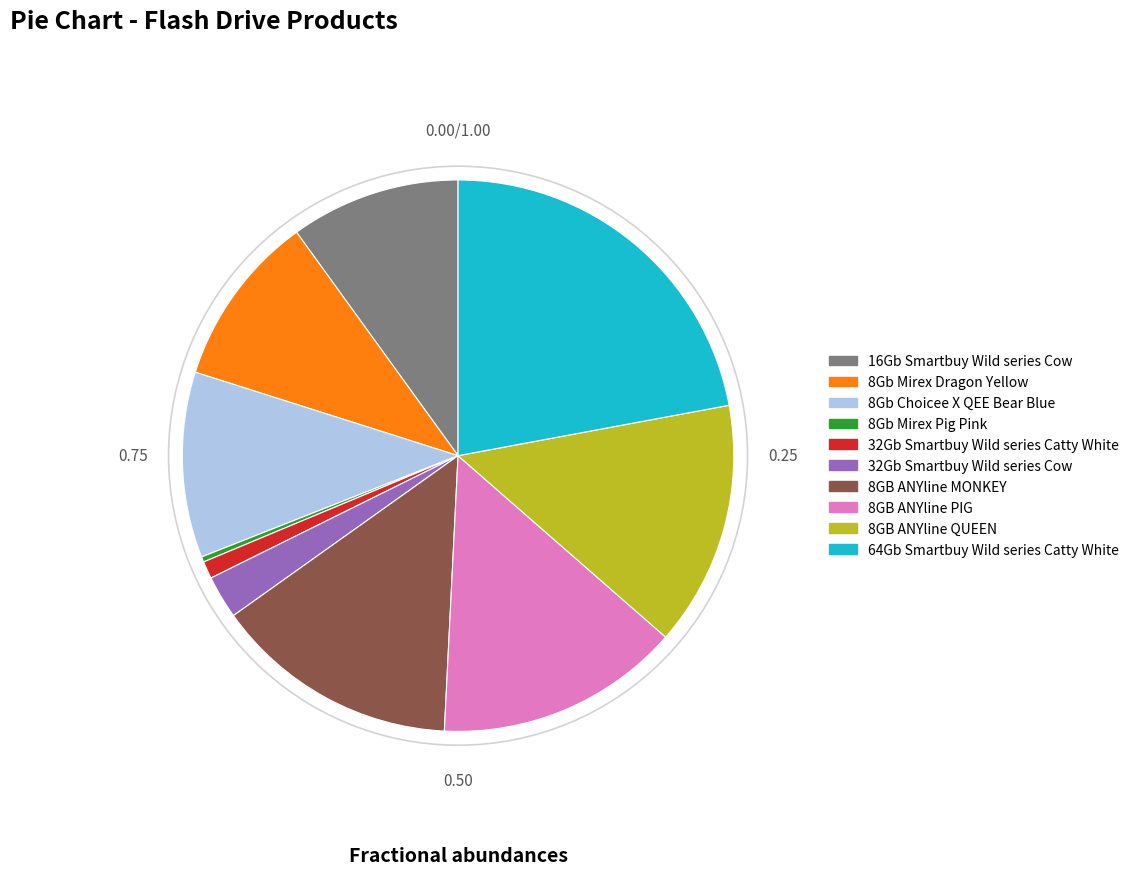

Approximately how many times larger is the value at 8GB ANYline MONKEY compared to 8Gb Mirex Pig Pink?

46.0